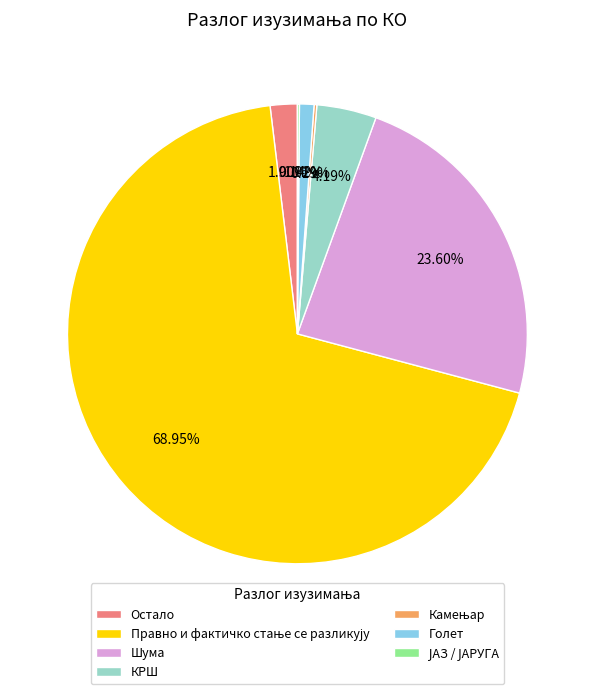

To the nearest percent, what is the average slice percentage?

14%